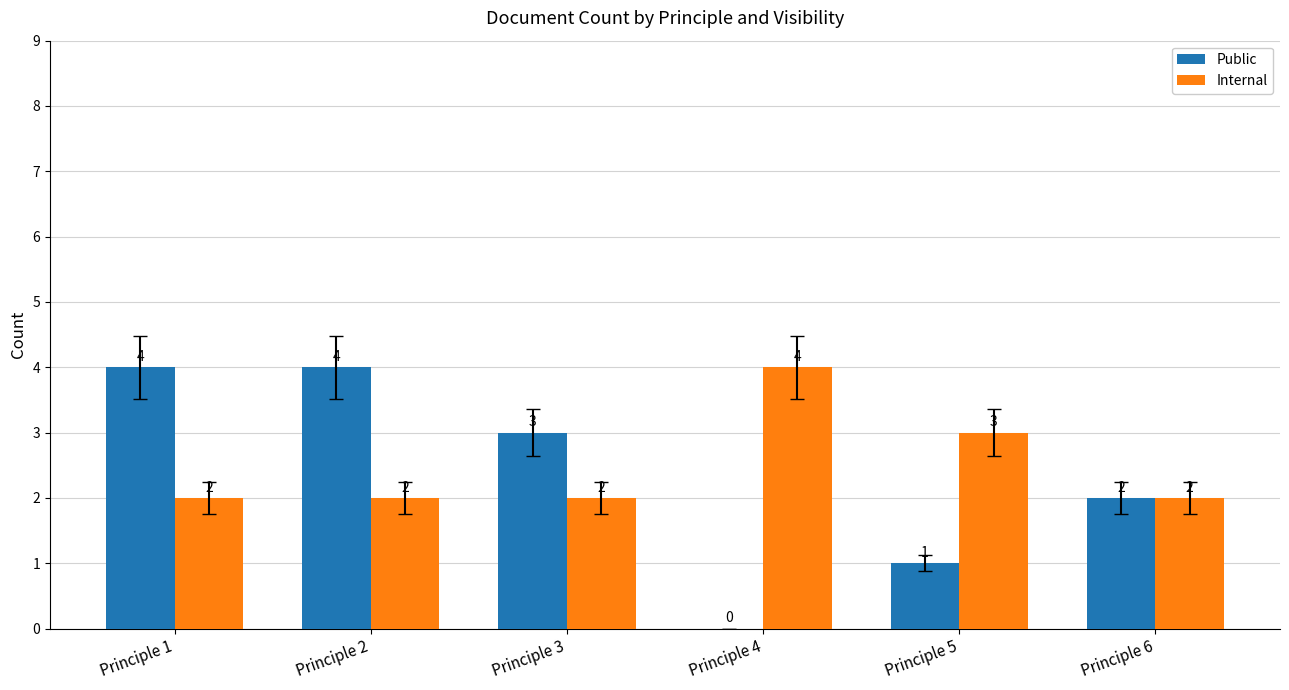

Which series changed the most between Principle 3 and Principle 6?

Public